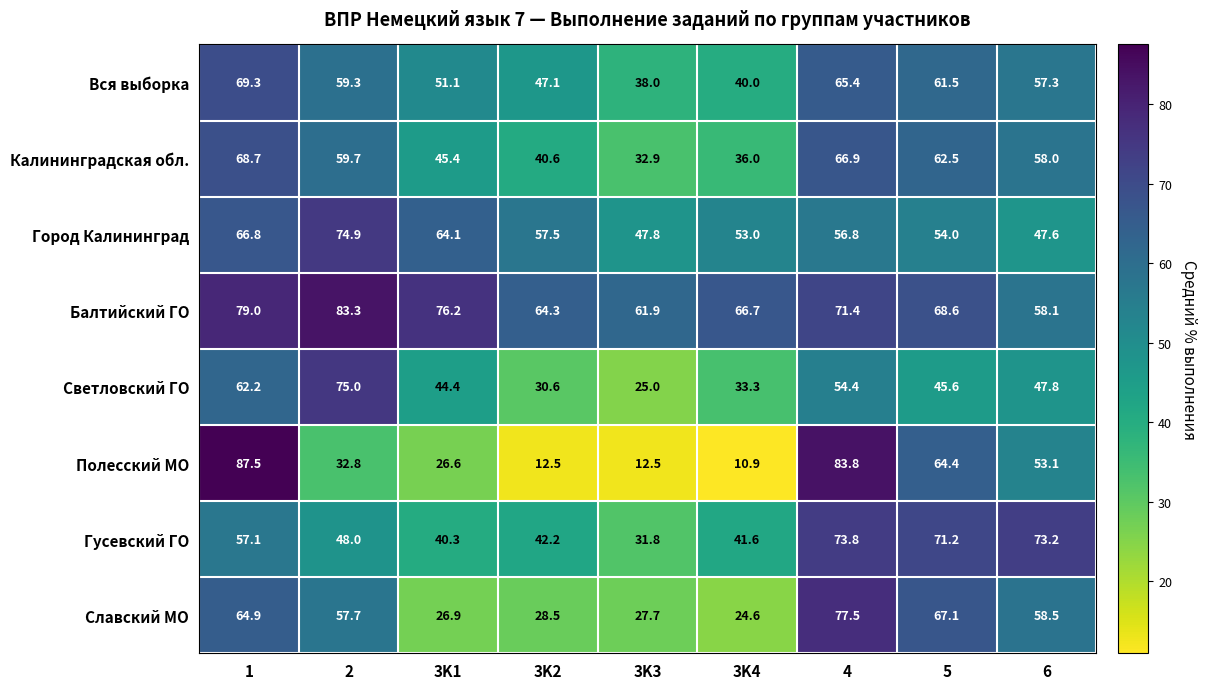

The Город Калининград series shows 82.9 at 3K3. True or false?

False